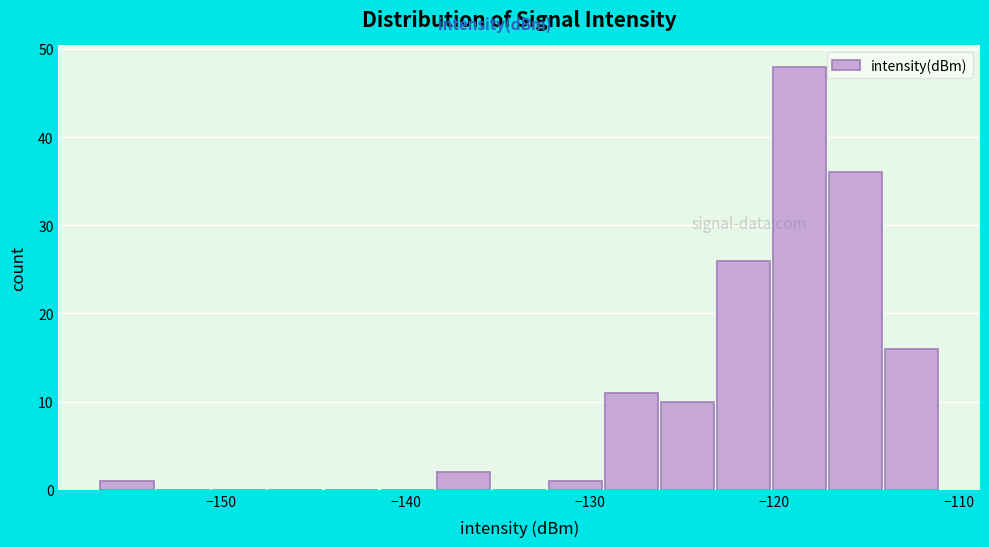

Read against the x-axis, roughly where is the centre of the tallest bar?

-119